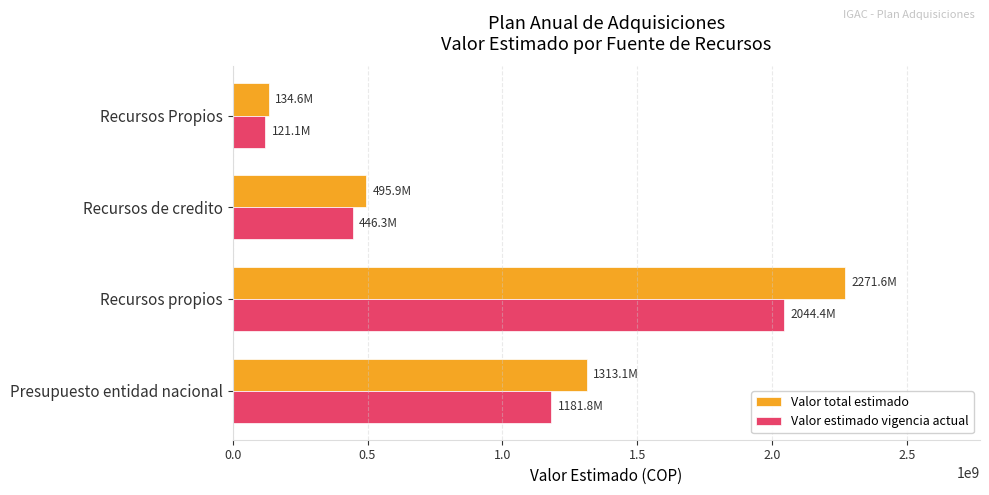

What is the difference between the maximum and minimum values in the Valor estimado vigencia actual series?

1923315302.7